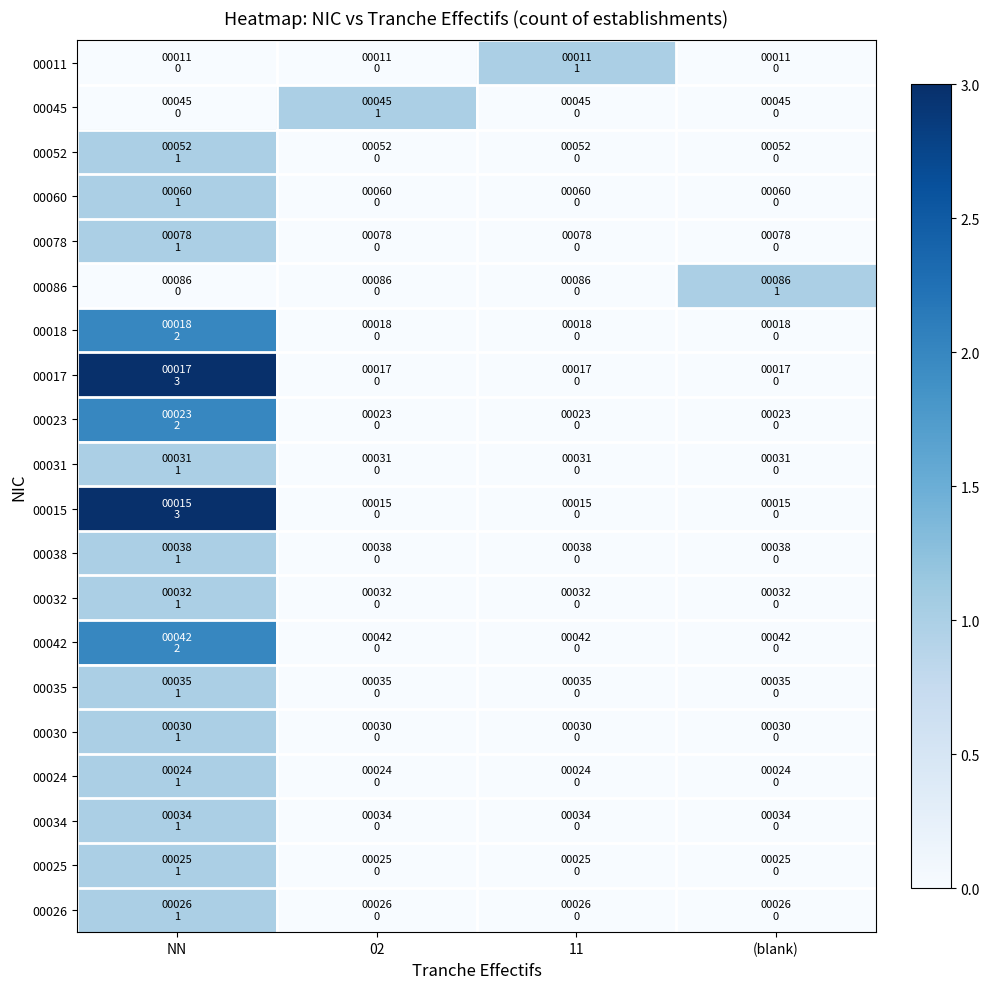

At how many categories does at least one series exceed 2?

1